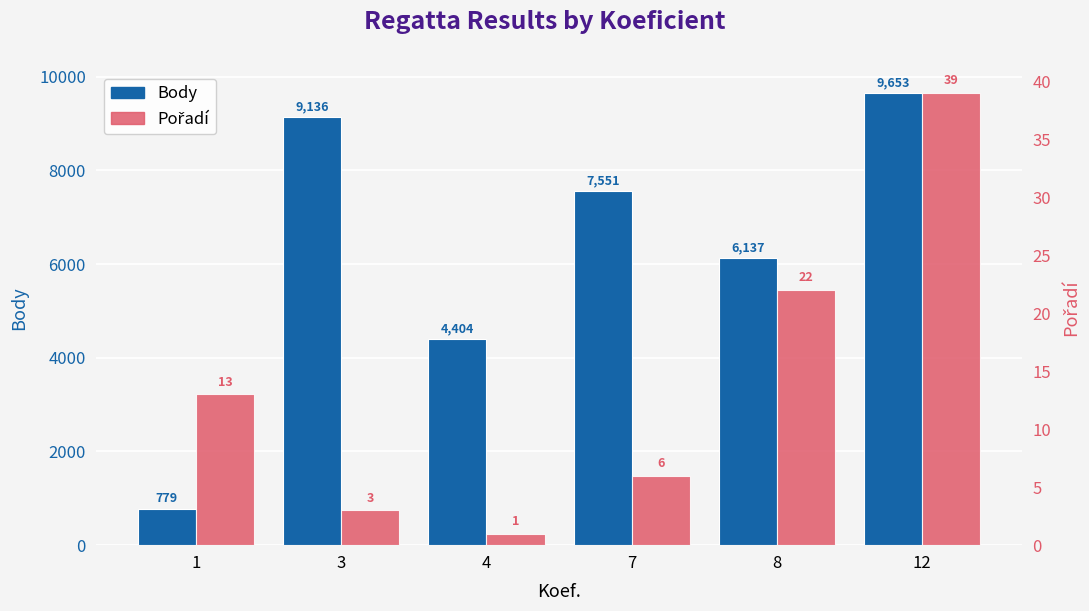

Is the value of Body at 12 greater than the value of Pořadí at 8?

Yes